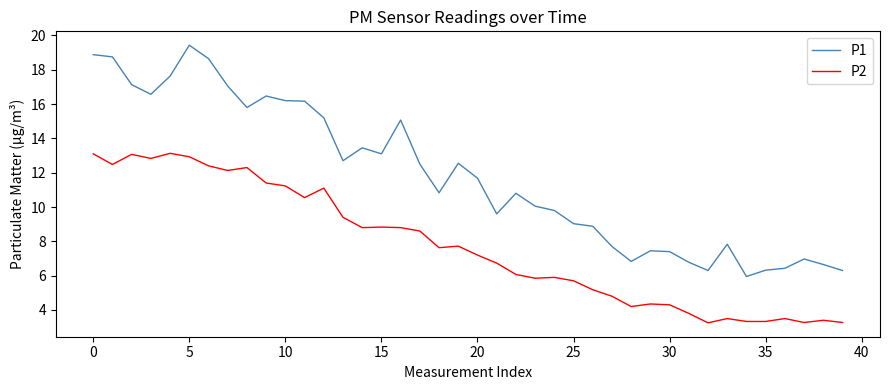

What is the difference between the maximum and minimum values in the P2 series?

9.9